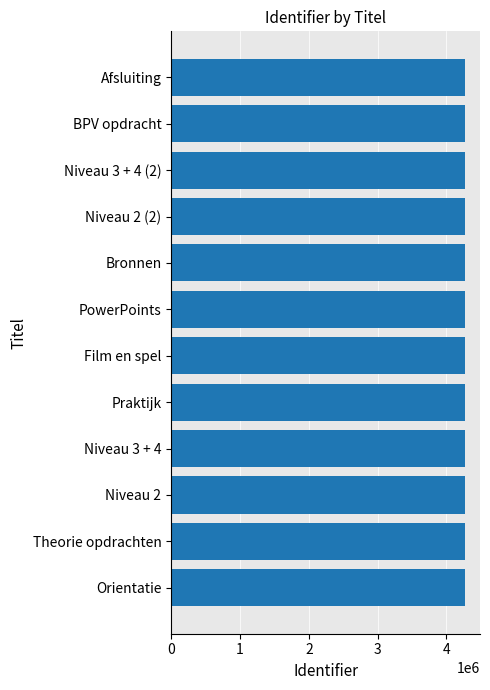

What is the maximum value shown in the chart?

4273306